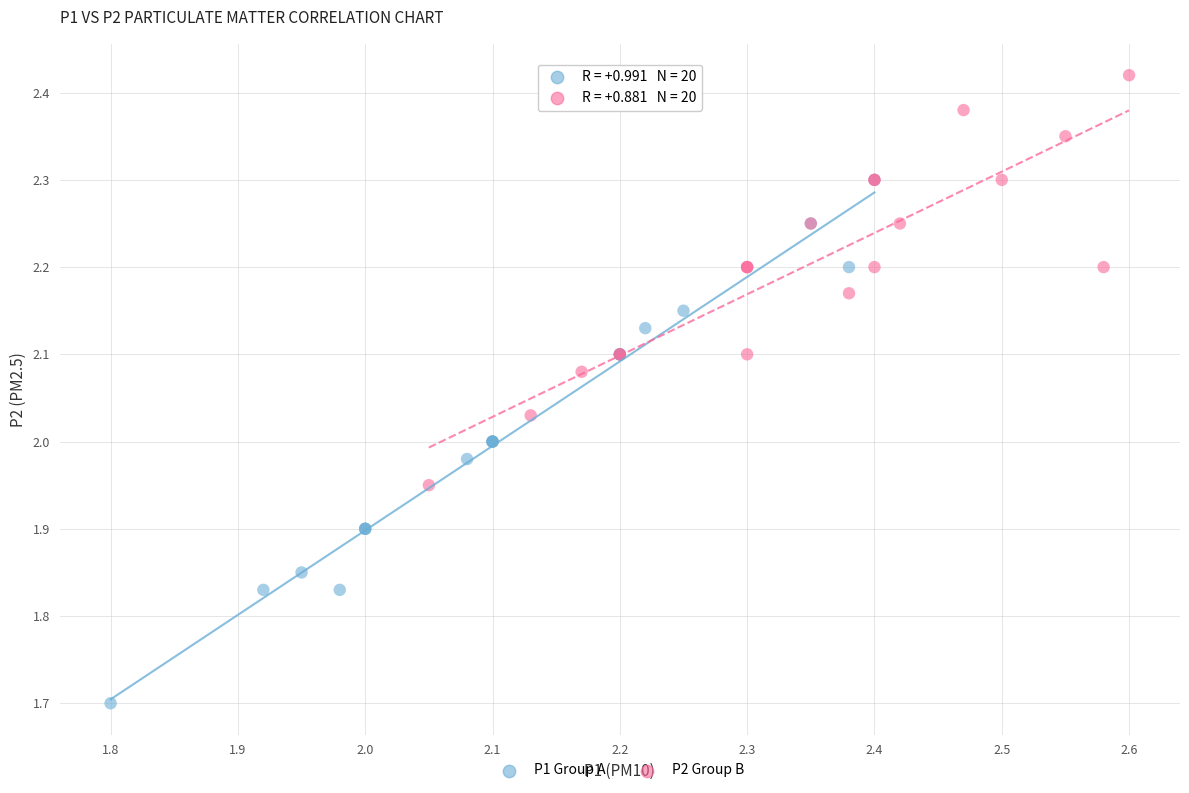

Which series contains the highest Y value?

P2 Group B